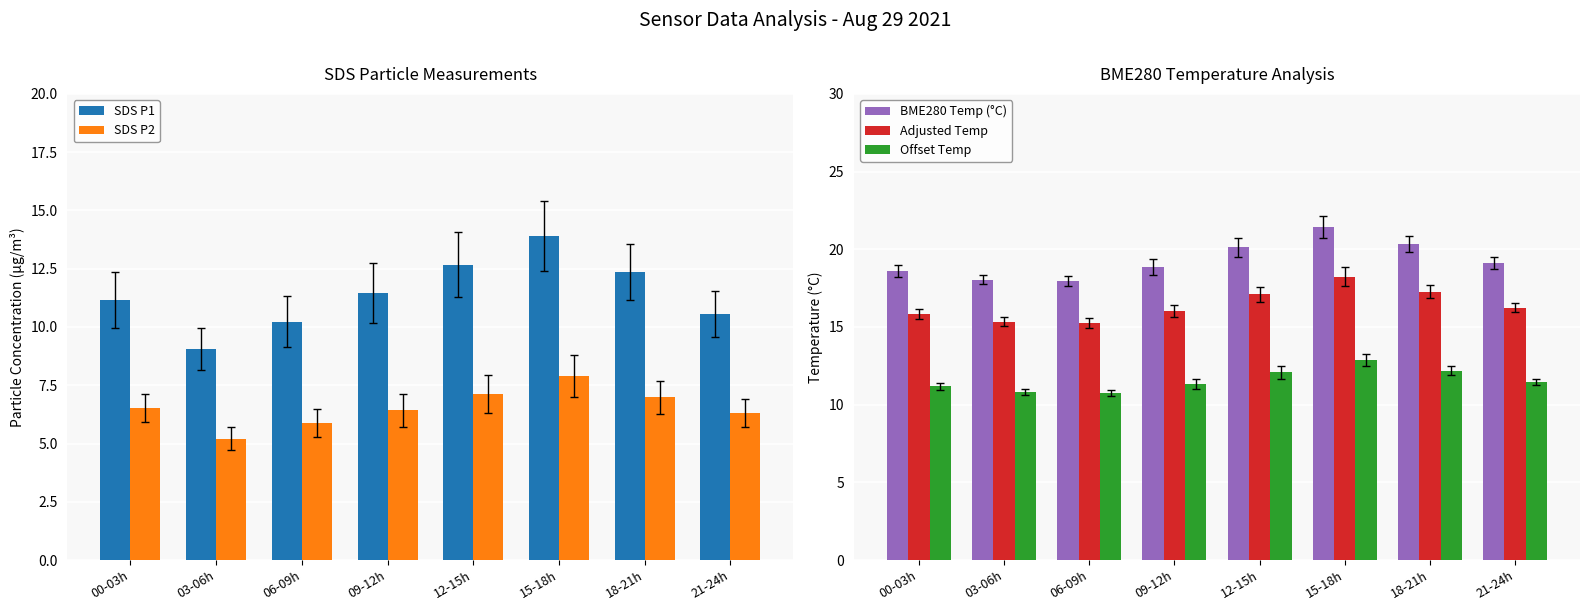

Count the number of categories in the chart.

8